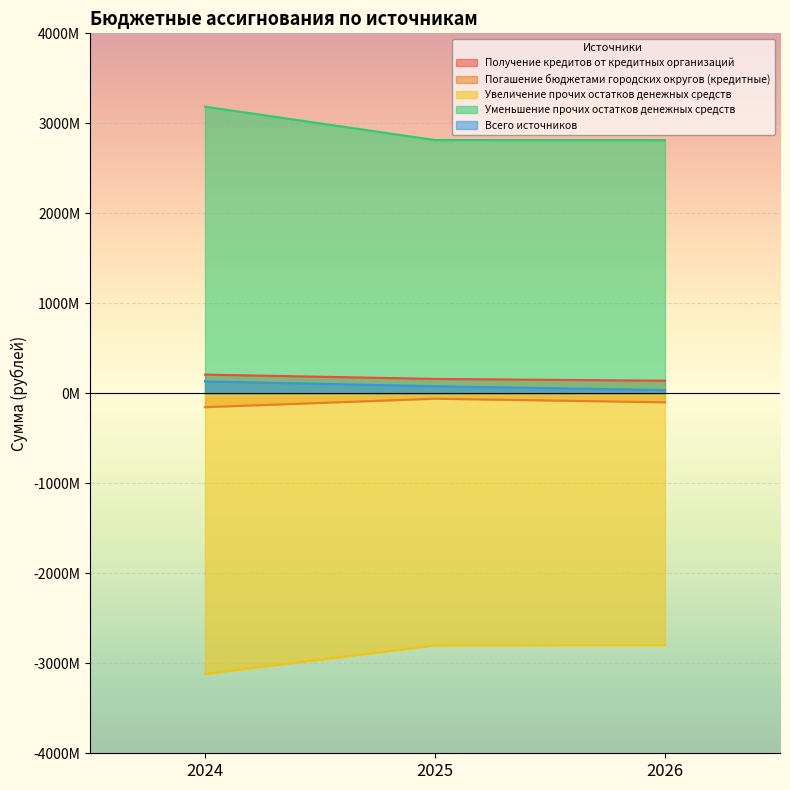

What is the spread (max minus min) of values at 2024?

6302873274.5